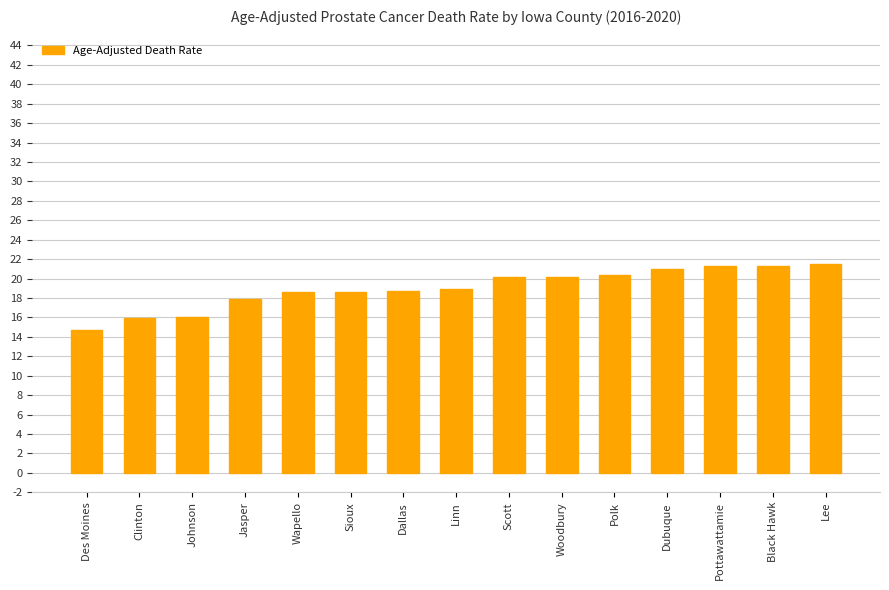

What is the approximate value at Clinton?

15.9